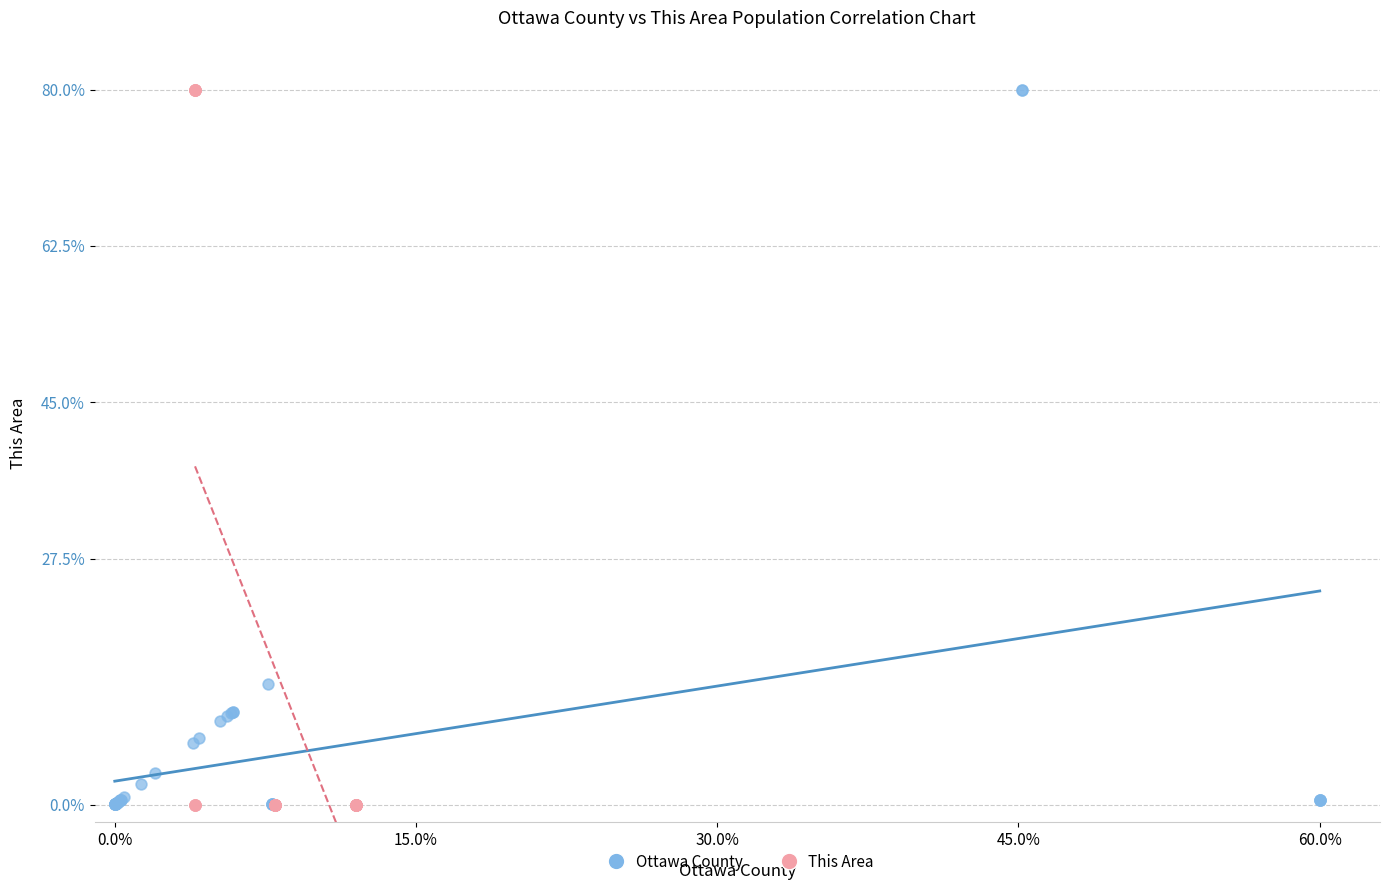

What are all the series names shown in the legend?

Ottawa County, This Area